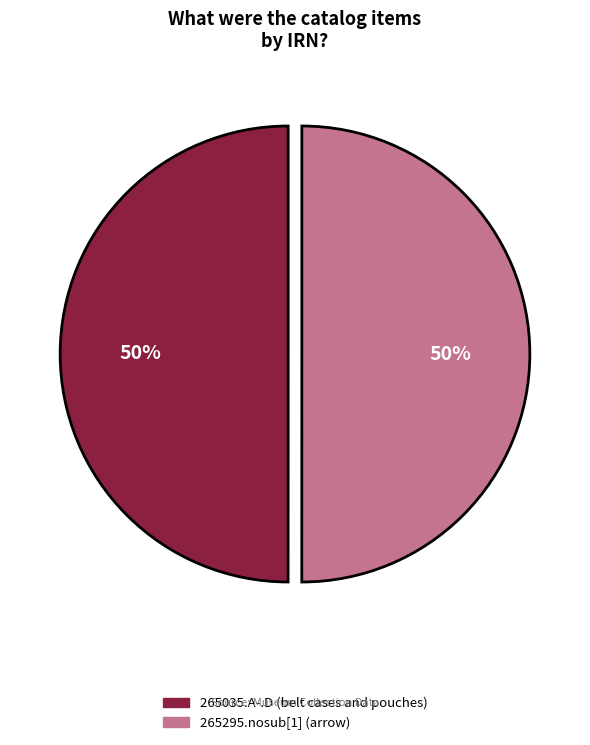

Approximately how many times larger is the value at 265035.A-.D (belt cases and pouches) compared to 265295.nosub[1] (arrow)?

1.0